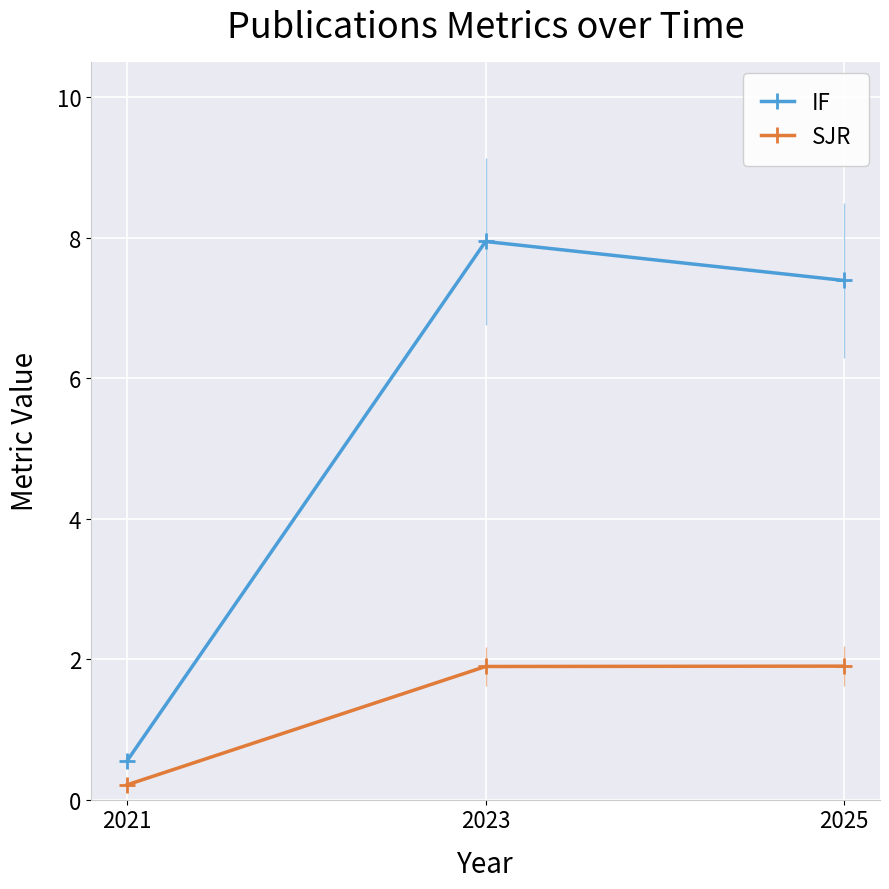

Rank the series at 2025 from lowest to highest value.

SJR, IF